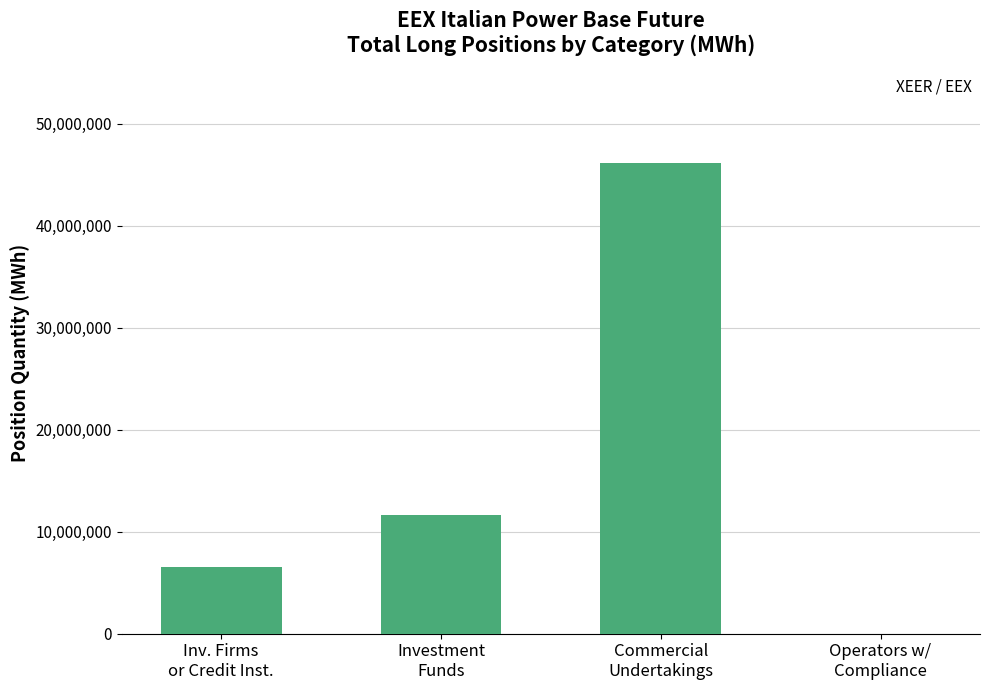

Reading right to left, list all the values displayed in this chart.

0.0	46170716.7	11627736.0	6505798.0